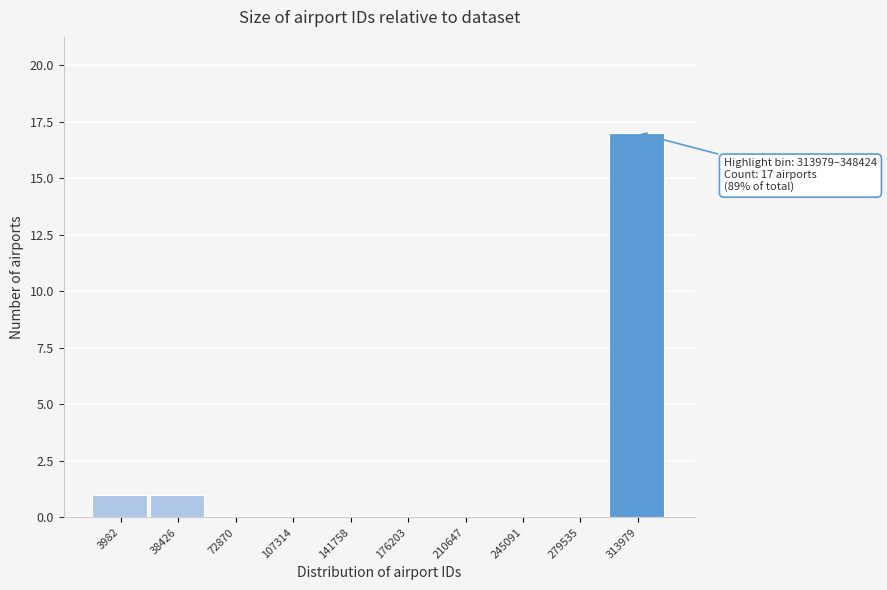

Reading left to right, extract all data points from this chart.

3982=1	38426=1	72870=0	107314=0	141758=0	176203=0	210647=0	245091=0	279535=0	313979=17